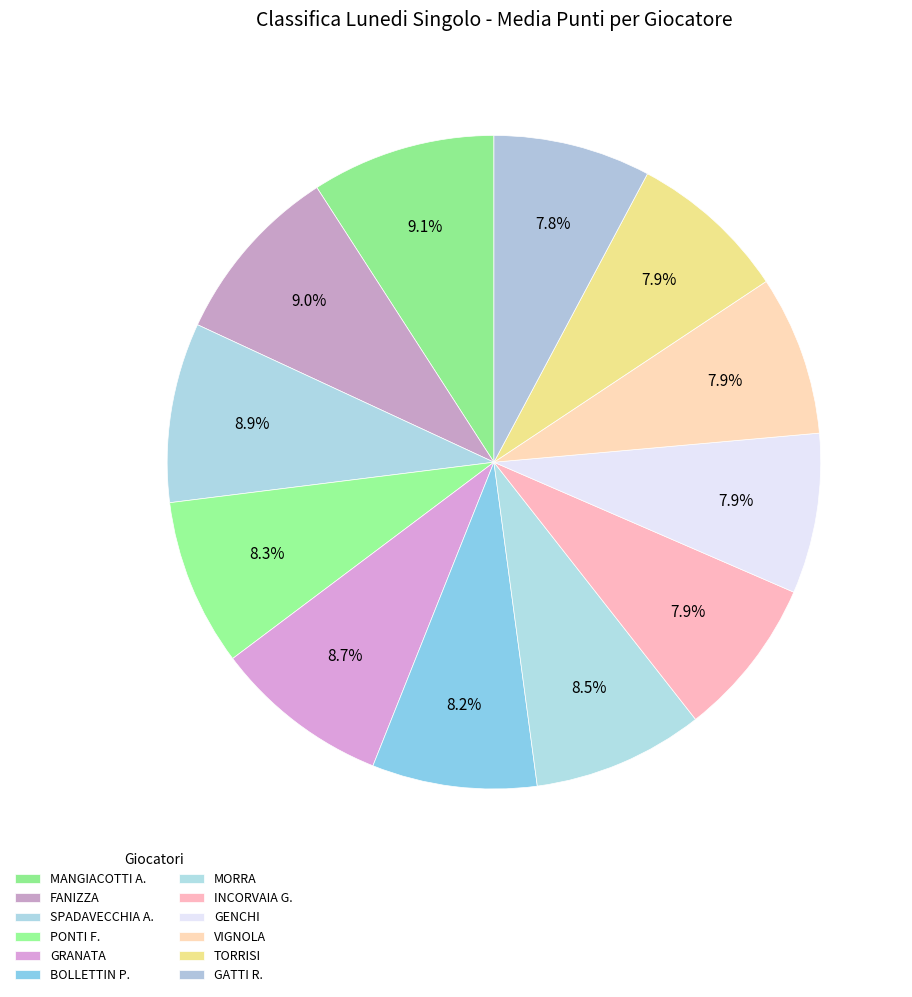

How many slices are in this pie chart?

12